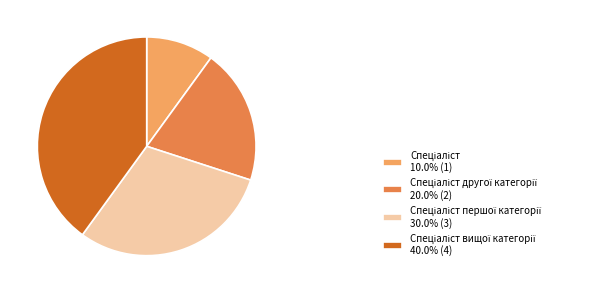

Does any single category account for the majority?

No